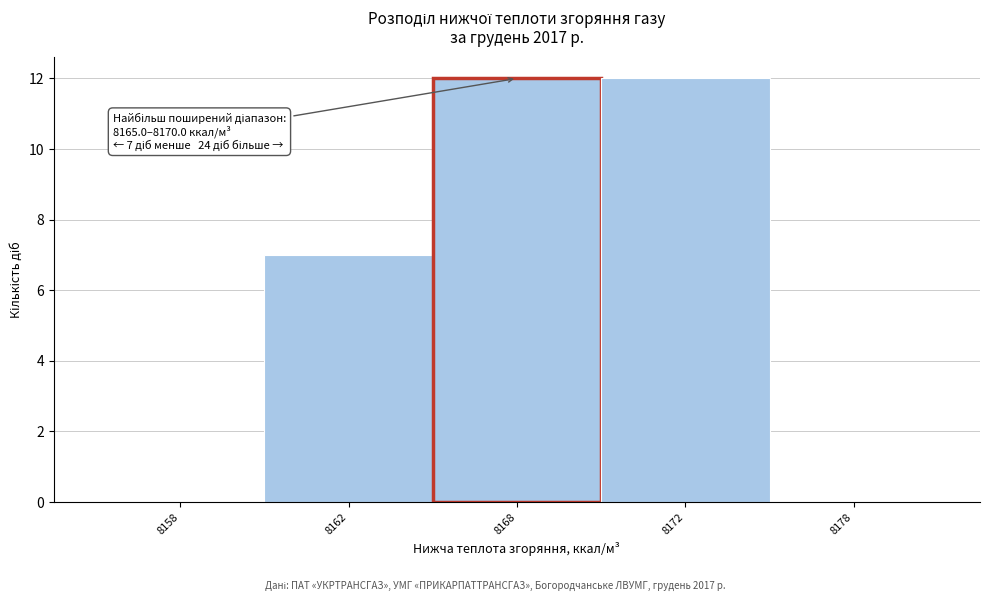

Reading left to right, extract all data points from this chart.

8158=0	8162=7	8168=12	8172=12	8178=0